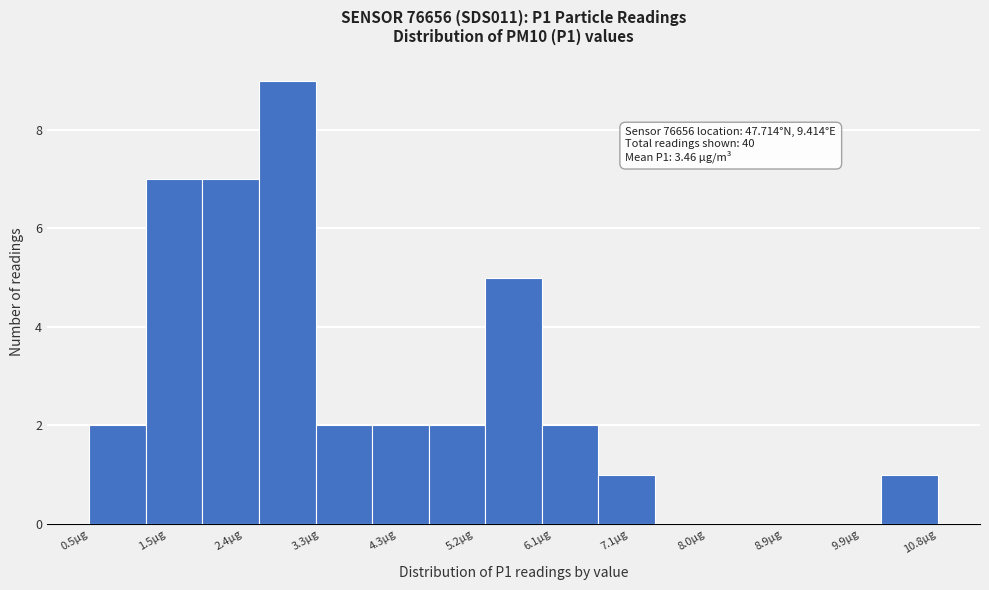

Over which range of the x-axis is the bar tallest?

2.6 to 3.3